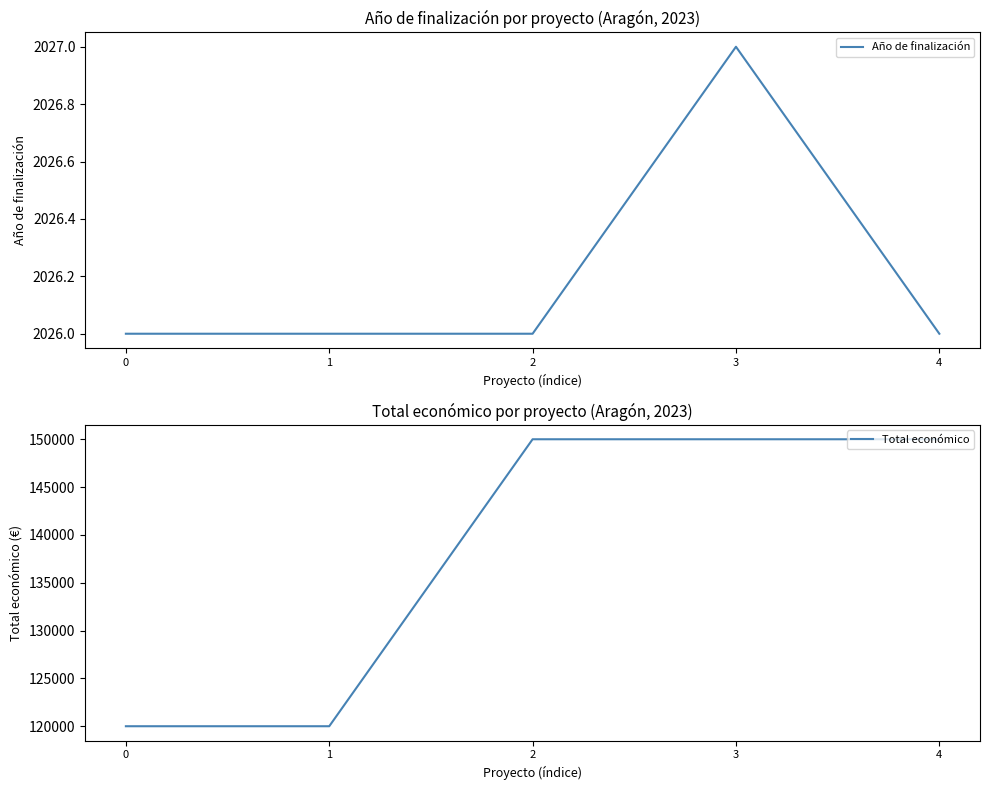

What is the value of the Total económico point at the 3rd from the left?

150000